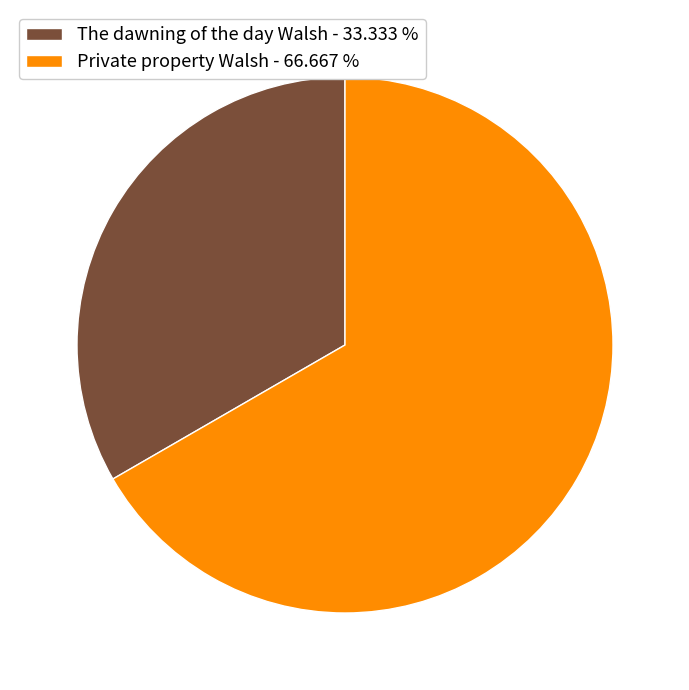

Is The dawning of the day Walsh - 33.333 % the majority of the pie?

No